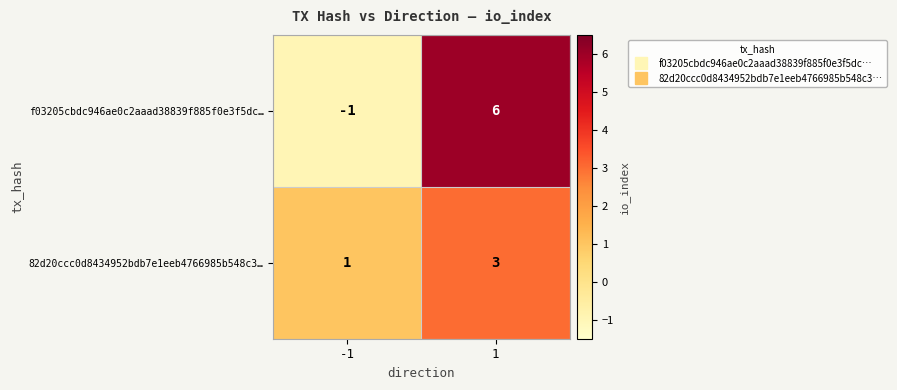

How many values in f03205cbdc946ae0c2aaad38839f885f0e3f5dc… are above zero?

1